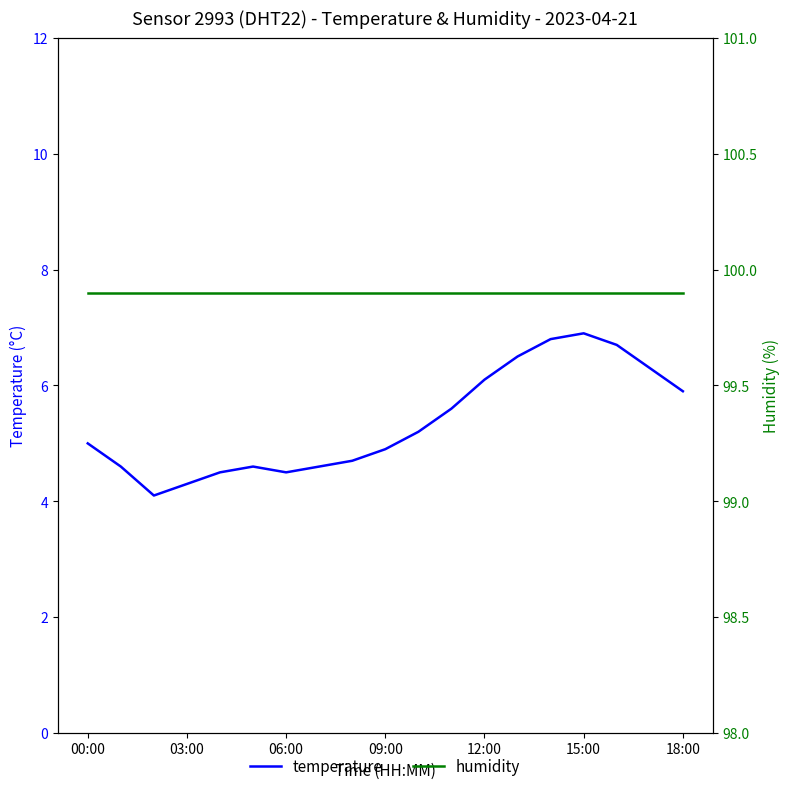

True or false: humidity has more than 1 points higher than both neighbors.

False